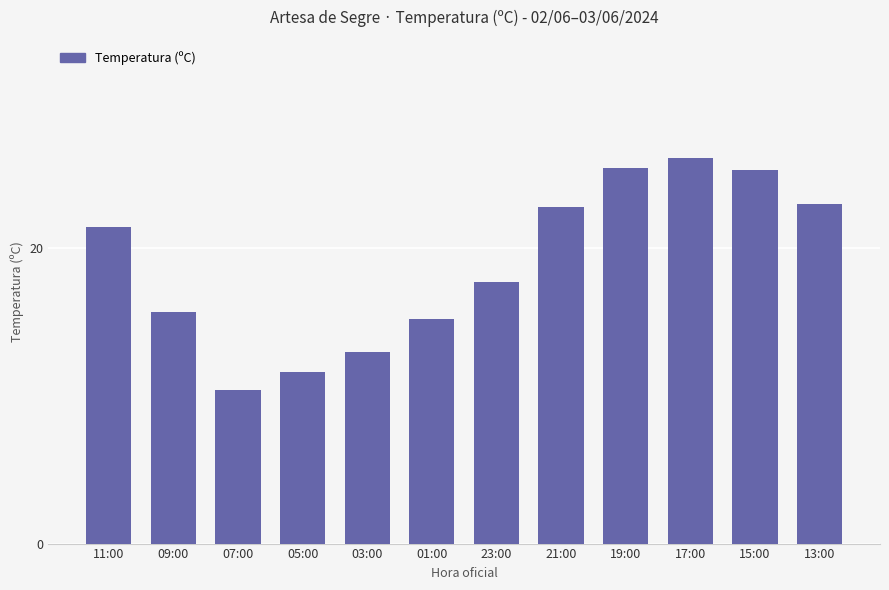

The chart shows a value of 15.7 at 09:00. True or false?

True